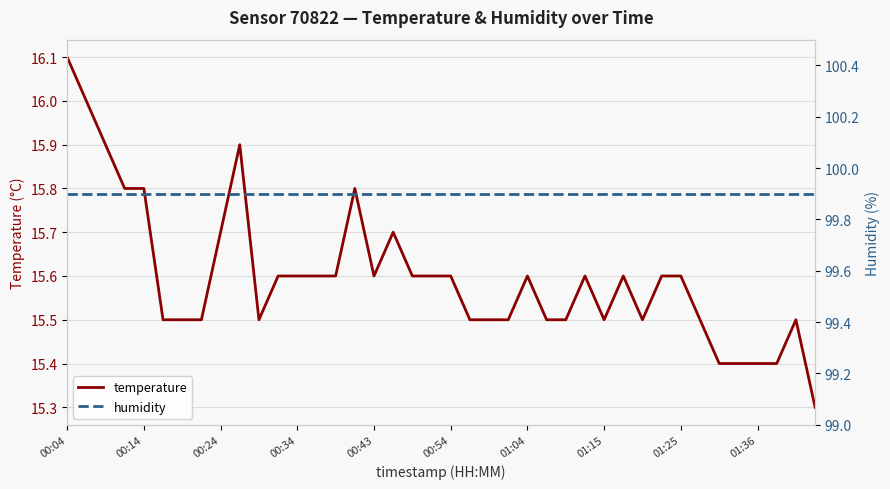

What is the lowest value of the temperature series?

15.3